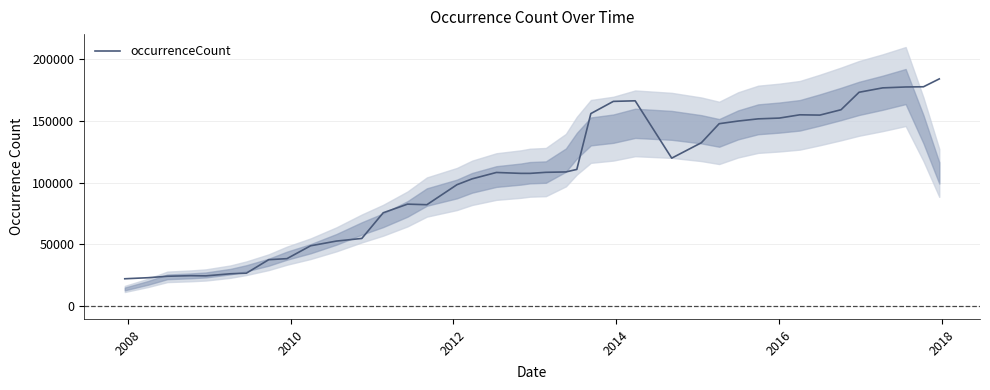

True or false: the data has more than 0 interior local peaks.

True